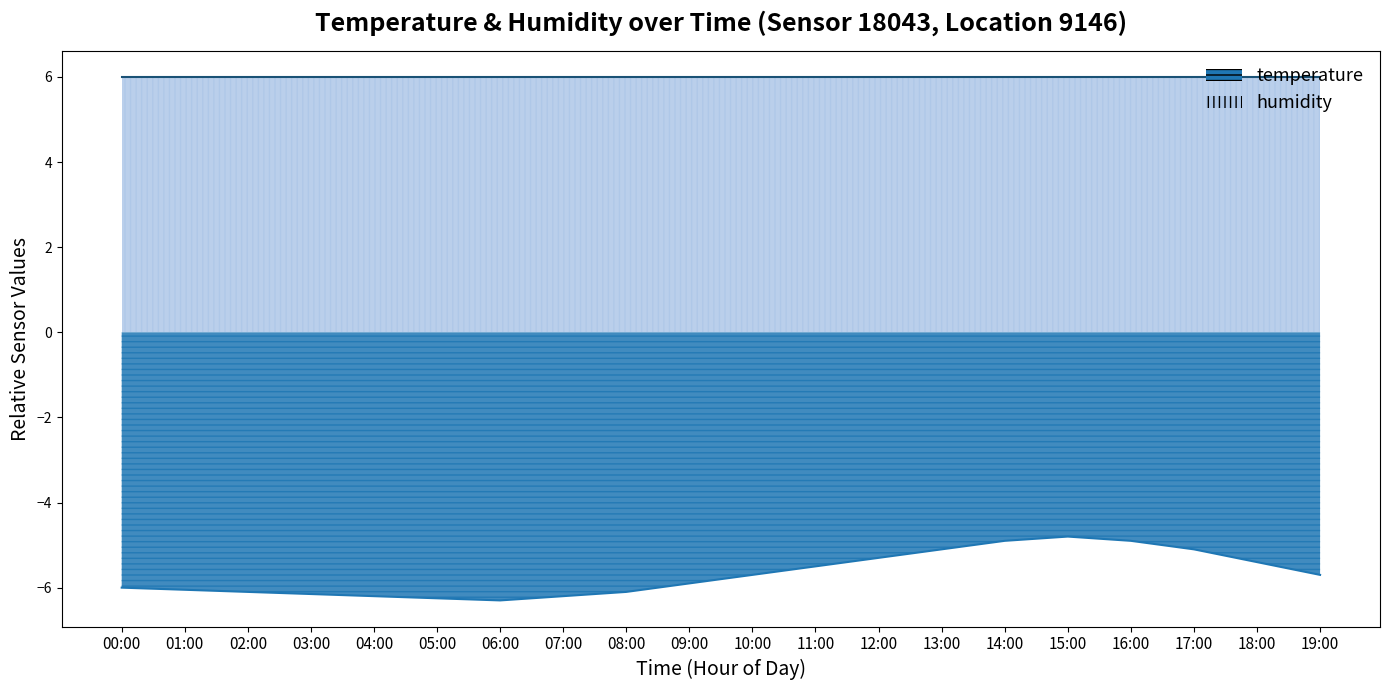

Reading right to left, what are all the values shown in this chart?

19:00=-5.7	18:00=-5.4	17:00=-5.1	16:00=-4.9	15:00=-4.8	14:00=-4.9	13:00=-5.1	12:00=-5.3	11:00=-5.5	10:00=-5.7	09:00=-5.9	08:00=-6.1	07:00=-6.2	06:00=-6.3	05:00=-6.2	04:00=-6.2	03:00=-6.2	02:00=-6.1	01:00=-6.0	00:00=-6.0